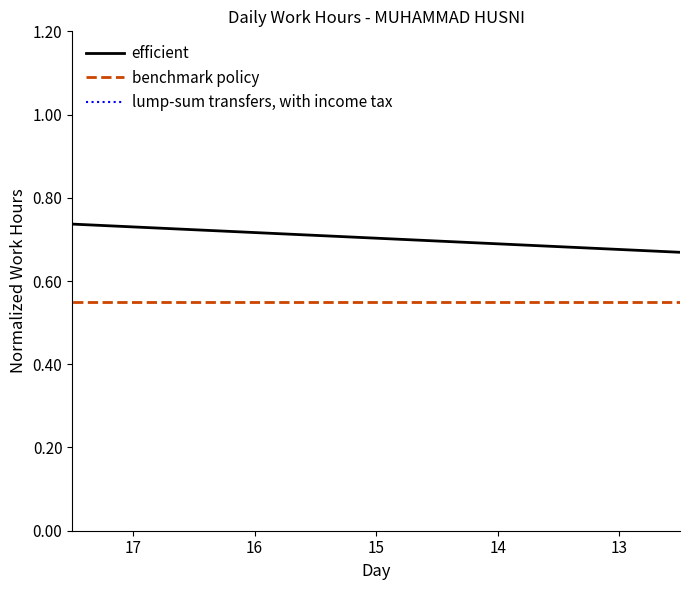

How many series are shown in this chart?

3